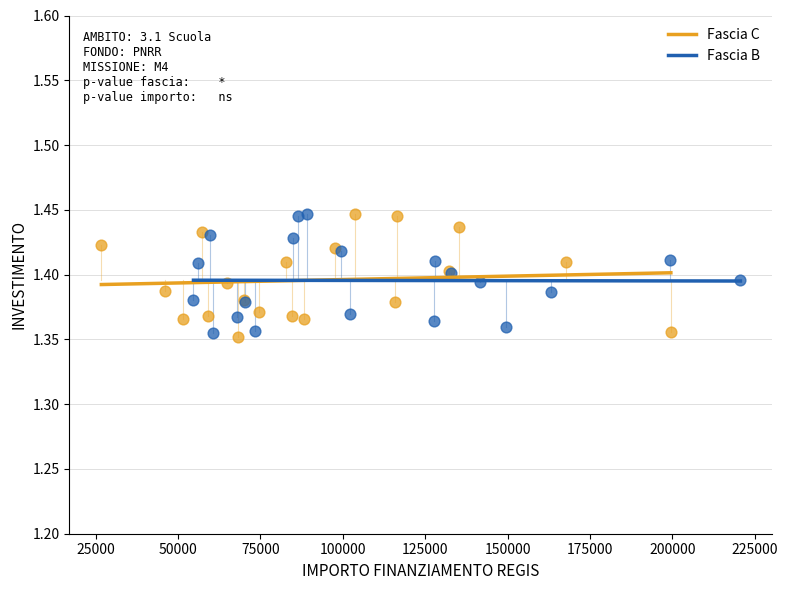

What are all the series names shown in the legend?

Fascia C, Fascia B